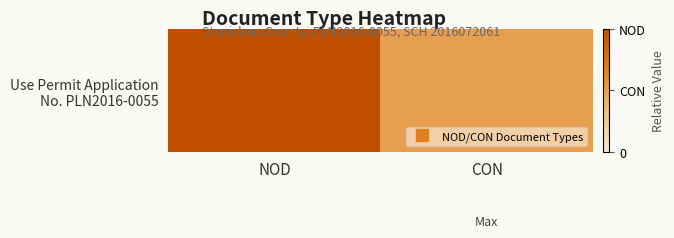

Reading left to right, transcribe all the data shown in this chart.

1.0	0.5